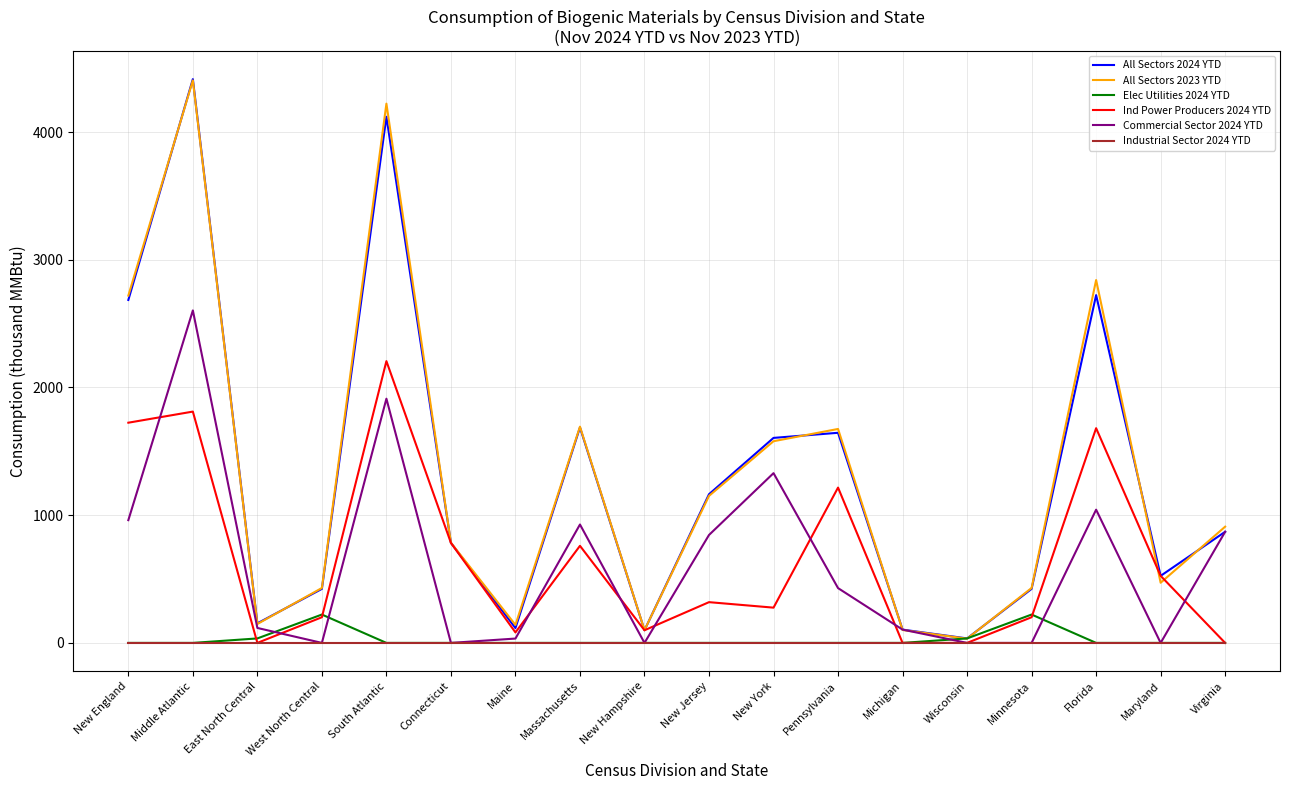

Is it true that Ind Power Producers 2024 YTD equals 0 at Virginia?

True